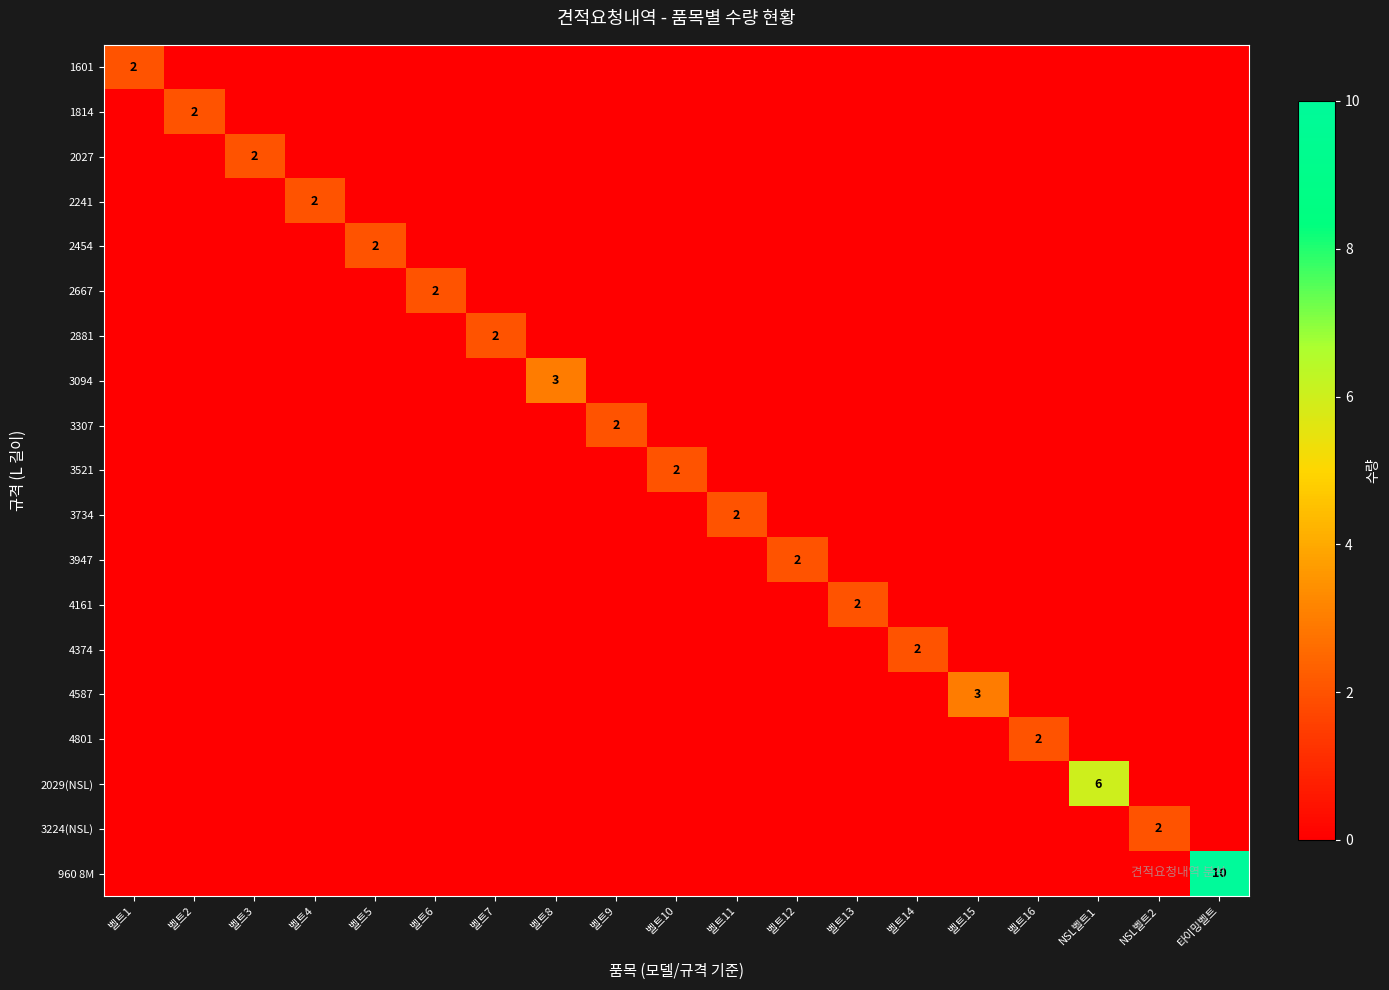

At which category is the sum across all series the highest?

타이밍벨트